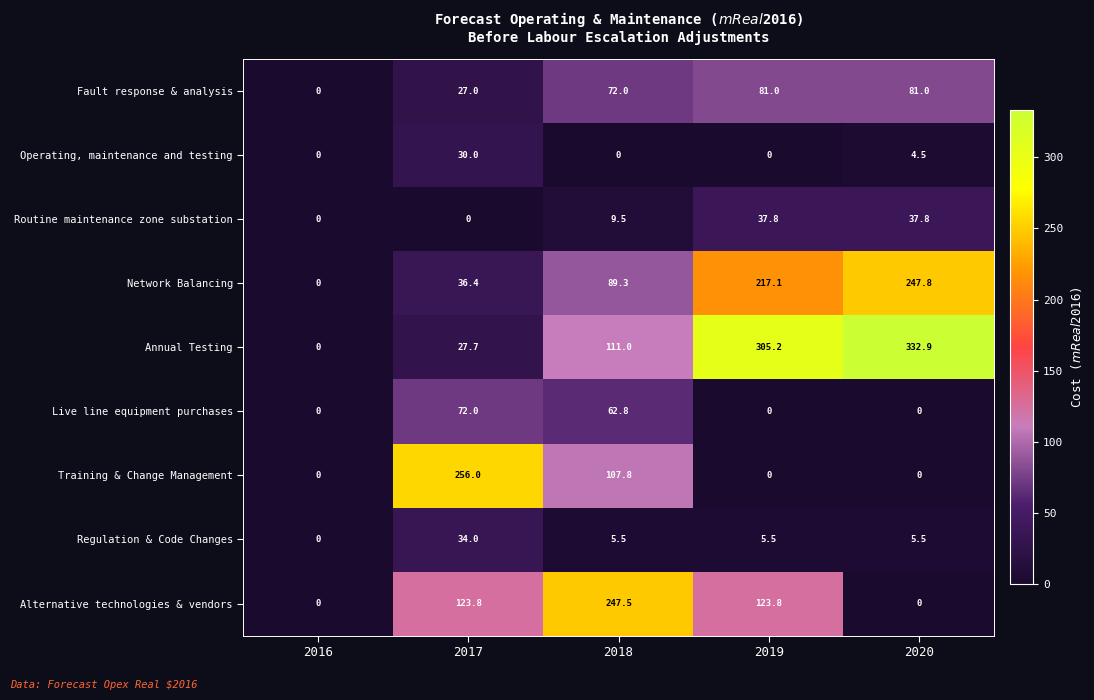

True or false: Live line equipment purchases has a value of -46.0 at 2020.

False